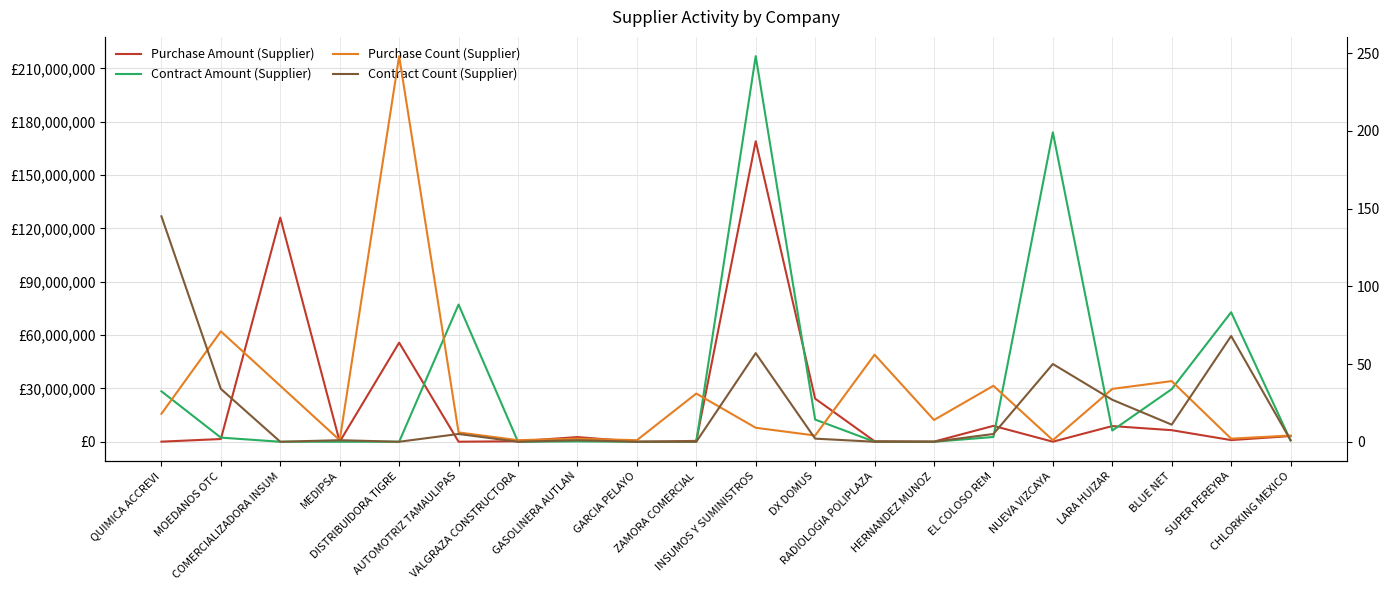

What is the average value of the Purchase Amount (Supplier) series?

20450041.9